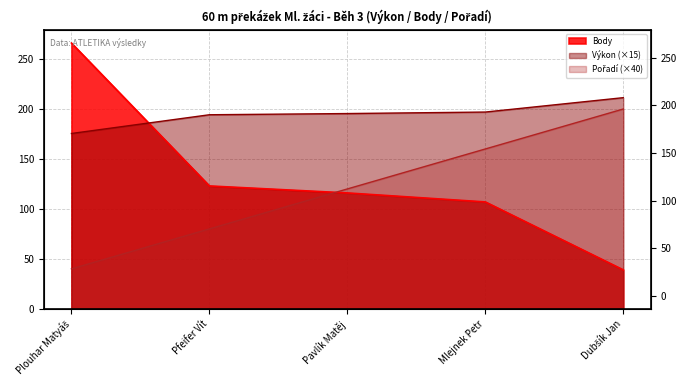

At which category is the sum across all series the highest?

Plouhar Matyáš